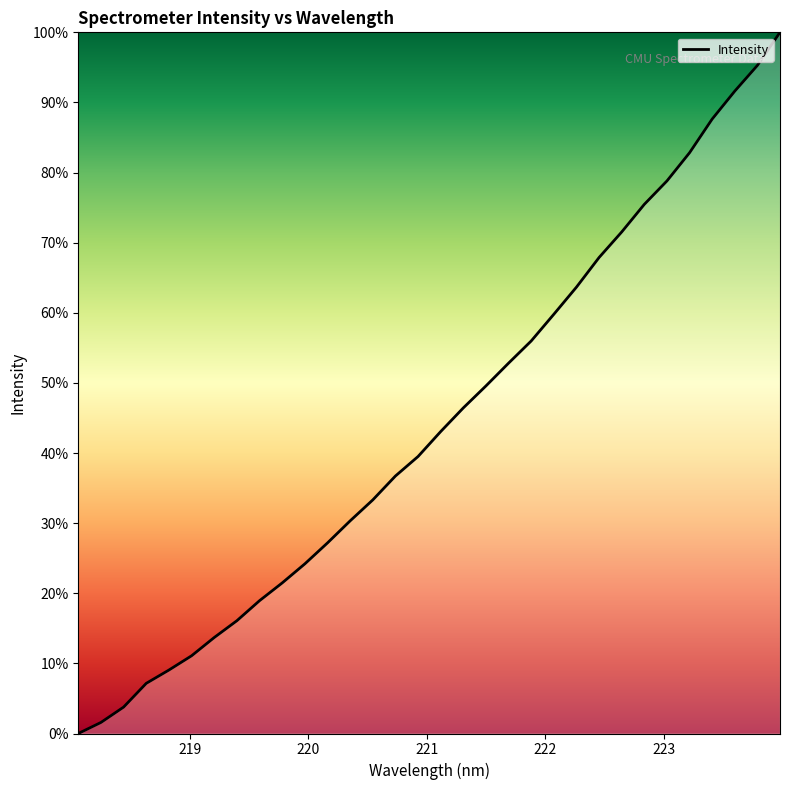

Is this an area chart (filled region under the line)?

Yes